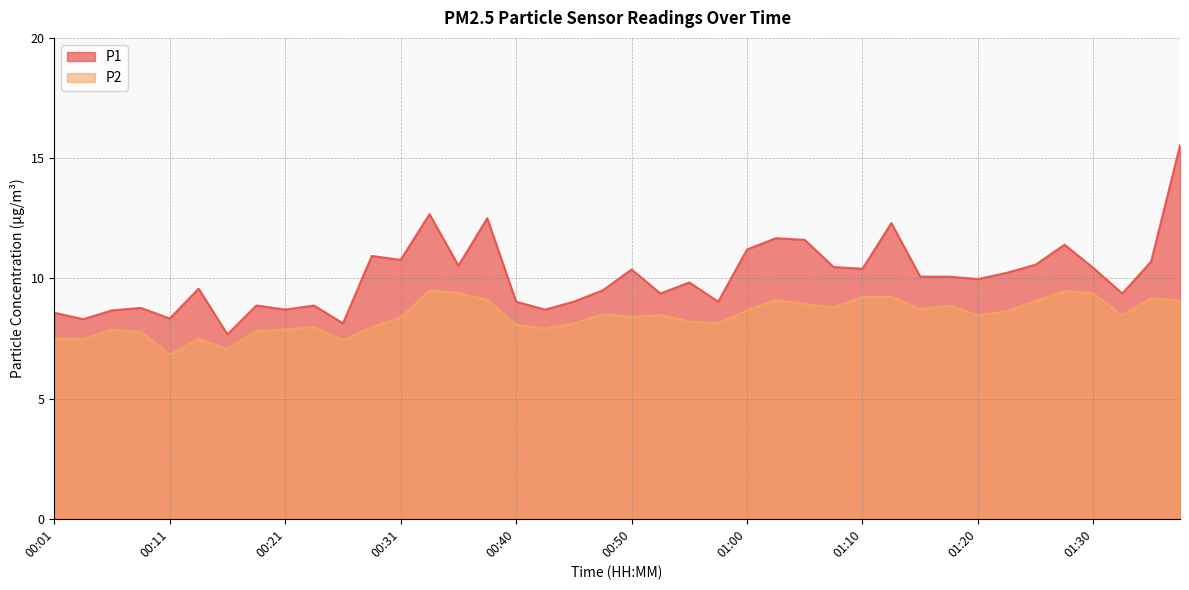

Rank the categories by P1 value from lowest to highest.

00:16, 00:26, 00:03, 00:11, 00:01, 00:06, 00:21, 00:43, 00:08, 00:18, 00:23, 00:40, 00:45, 00:58, 00:53, 01:32, 00:48, 00:13, 00:55, 01:20, 01:15, 01:17, 01:22, 00:50, 01:10, 01:30, 01:08, 00:36, 01:25, 01:35, 00:31, 00:28, 01:00, 01:27, 01:05, 01:03, 01:13, 00:38, 00:33, 01:37